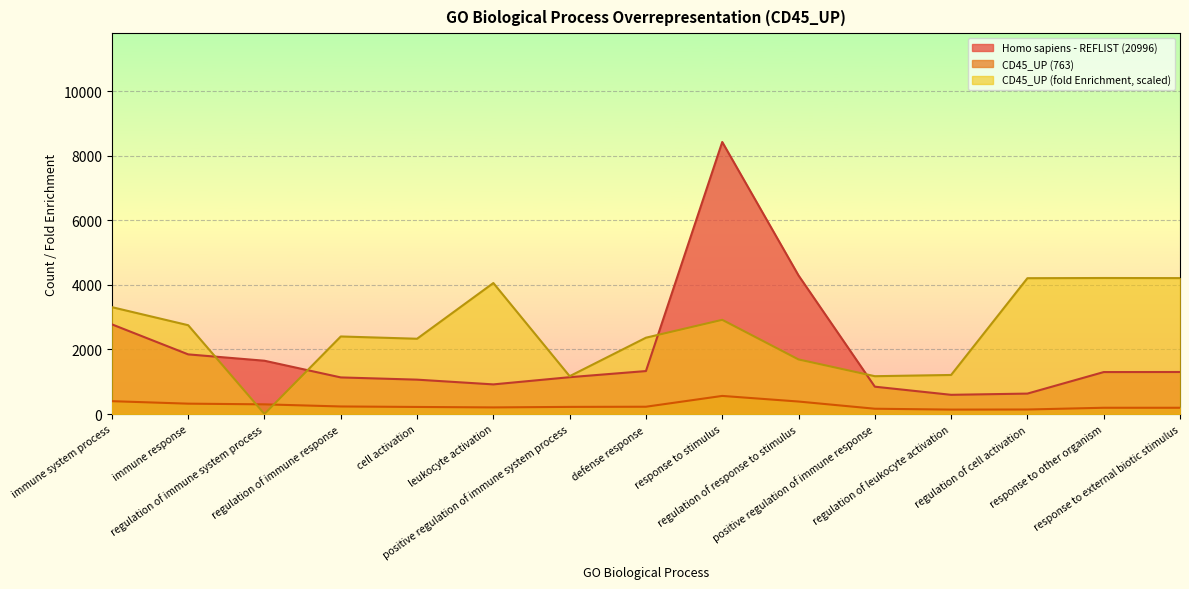

Reading right to left, what are all the values shown in this chart?

CD45_UP (fold Enrichment): response to external biotic stimulus=4211.0	response to other organism=4214.0	regulation of cell activation=4208.3	regulation of leukocyte activation=1210.2	positive regulation of immune response=1172.1	regulation of response to stimulus=1690.9	response to stimulus=2918.6	defense response=2364.7	positive regulation of immune system process=1172.1	leukocyte activation=4058.3	cell activation=2332.4	regulation of immune response=2402.8	regulation of immune system process=0.5	immune response=2751.5	immune system process=3311.1
CD45_UP (763): response to external biotic stimulus=194.0	response to other organism=194.0	regulation of cell activation=140.0	regulation of leukocyte activation=137.0	positive regulation of immune response=164.0	regulation of response to stimulus=387.0	response to stimulus=561.0	defense response=226.0	positive regulation of immune system process=221.0	leukocyte activation=205.0	cell activation=219.0	regulation of immune response=234.0	regulation of immune system process=300.0	immune response=321.0	immune system process=398.0
Homo sapiens - REFLIST (20996): response to external biotic stimulus=1302.0	response to other organism=1300.0	regulation of cell activation=633.0	regulation of leukocyte activation=595.0	positive regulation of immune response=847.0	regulation of response to stimulus=4293.0	response to stimulus=8428.0	defense response=1331.0	positive regulation of immune system process=1141.0	leukocyte activation=918.0	cell activation=1065.0	regulation of immune response=1134.0	regulation of immune system process=1651.0	immune response=1848.0	immune system process=2778.0